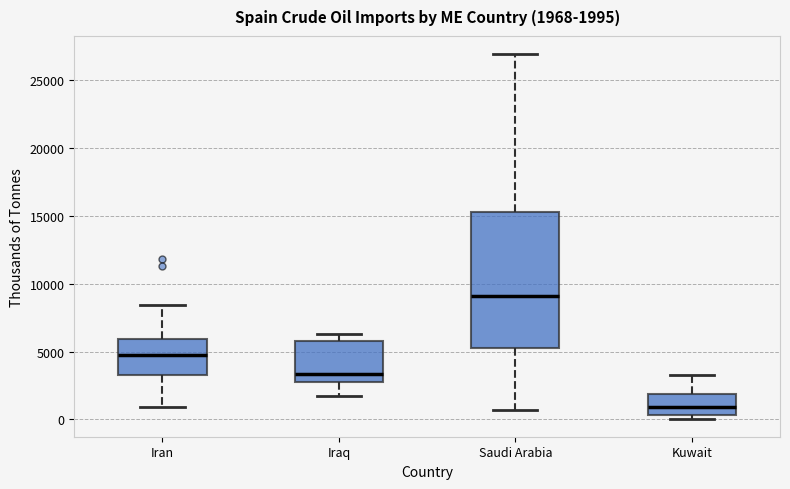

Which box's median line is the highest?

Saudi Arabia